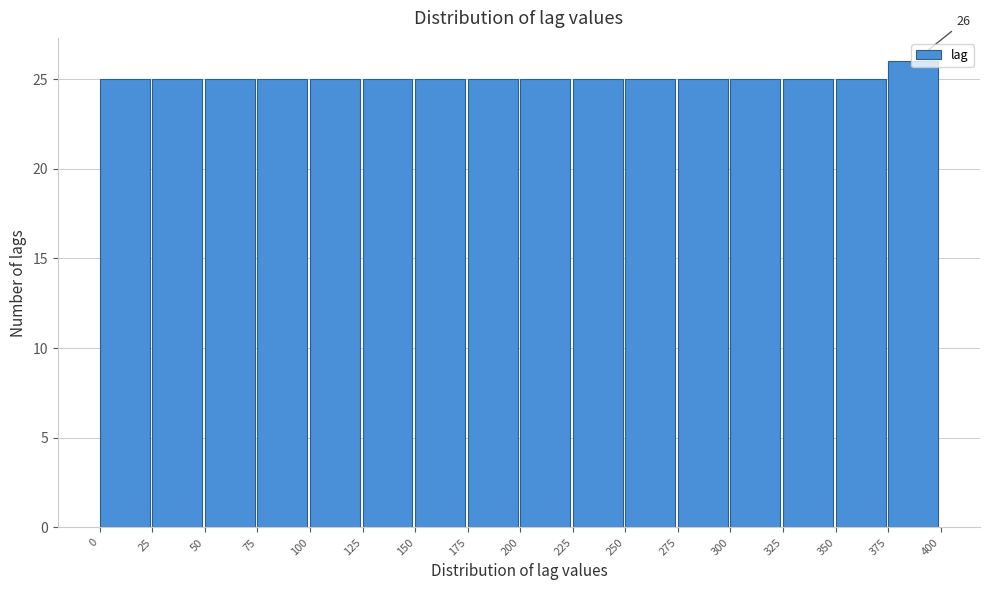

Over which range of the x-axis is the bar tallest?

375 to 400